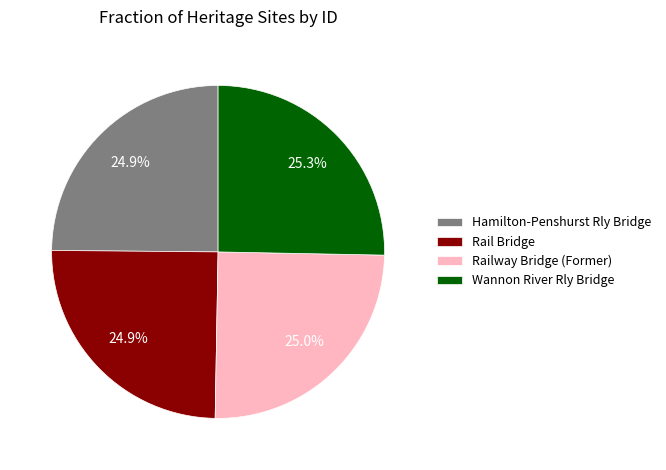

Count the number of slices in the pie.

4